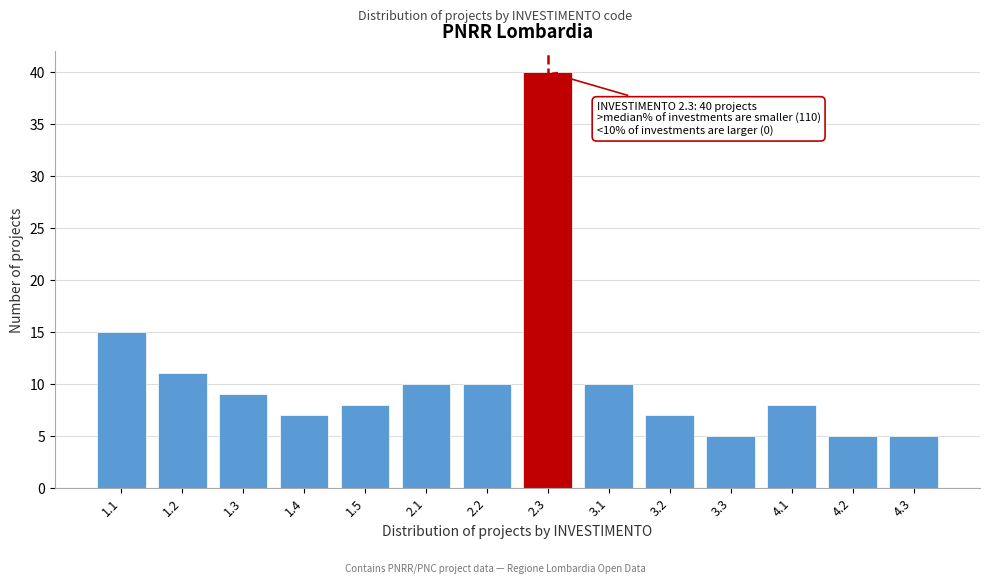

Reading right to left, transcribe all the data shown in this chart.

4.3=5	4.2=5	4.1=8	3.3=5	3.2=7	3.1=10	2.3=40	2.2=10	2.1=10	1.5=8	1.4=7	1.3=9	1.2=11	1.1=15